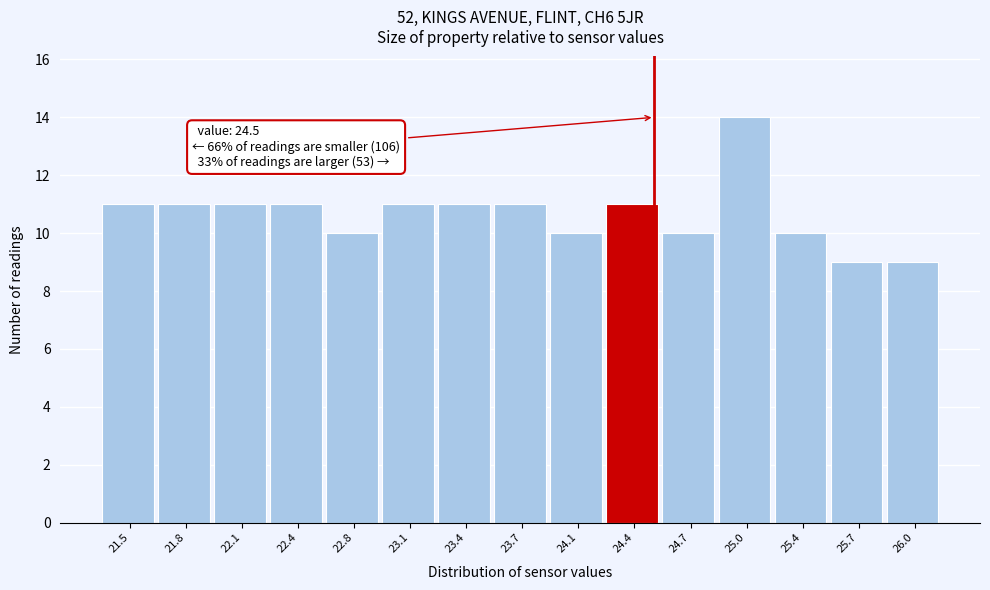

Which range on the x-axis has the tallest bar?

24.85 to 25.20